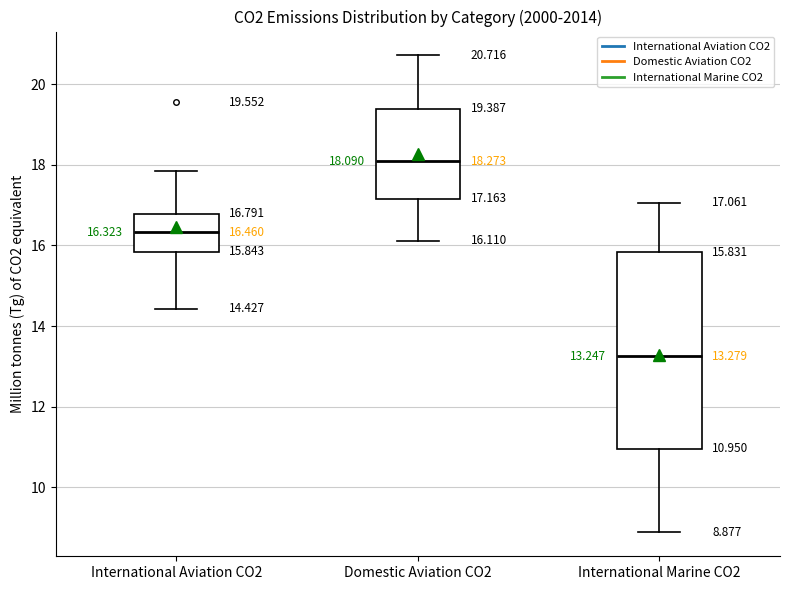

Which box has the highest median line?

Domestic Aviation CO2